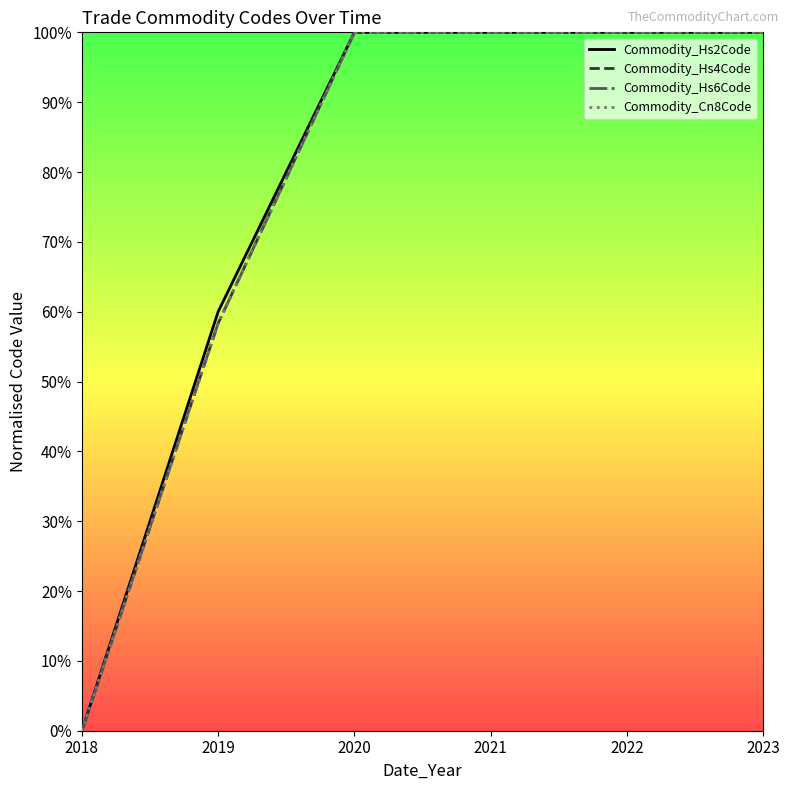

What are all the series names shown in the legend?

Commodity_Hs2Code, Commodity_Hs4Code, Commodity_Hs6Code, Commodity_Cn8Code